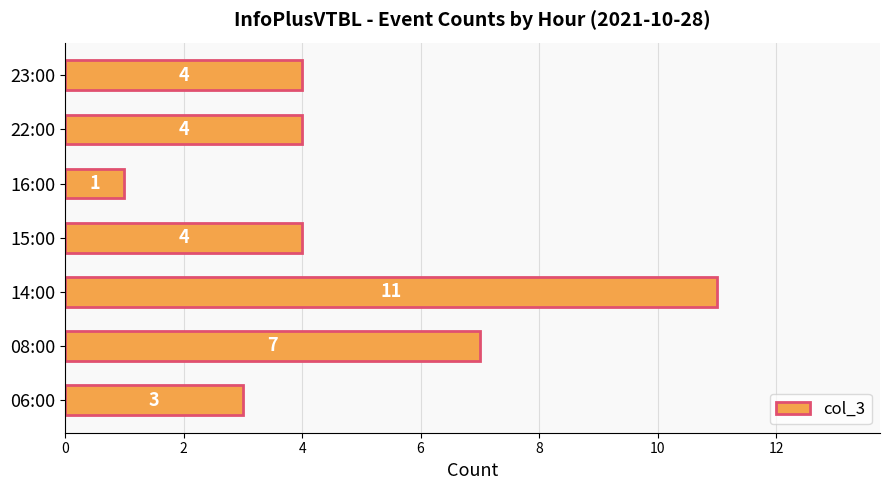

What is the greatest value displayed?

11